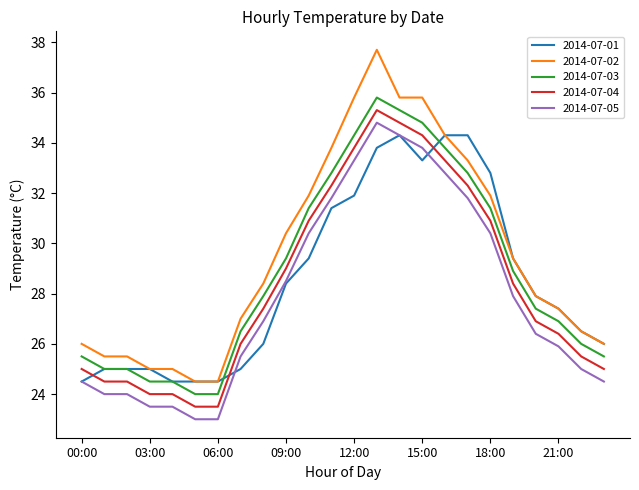

True or false: 2014-07-04 and 2014-07-02 cross at least once.

False